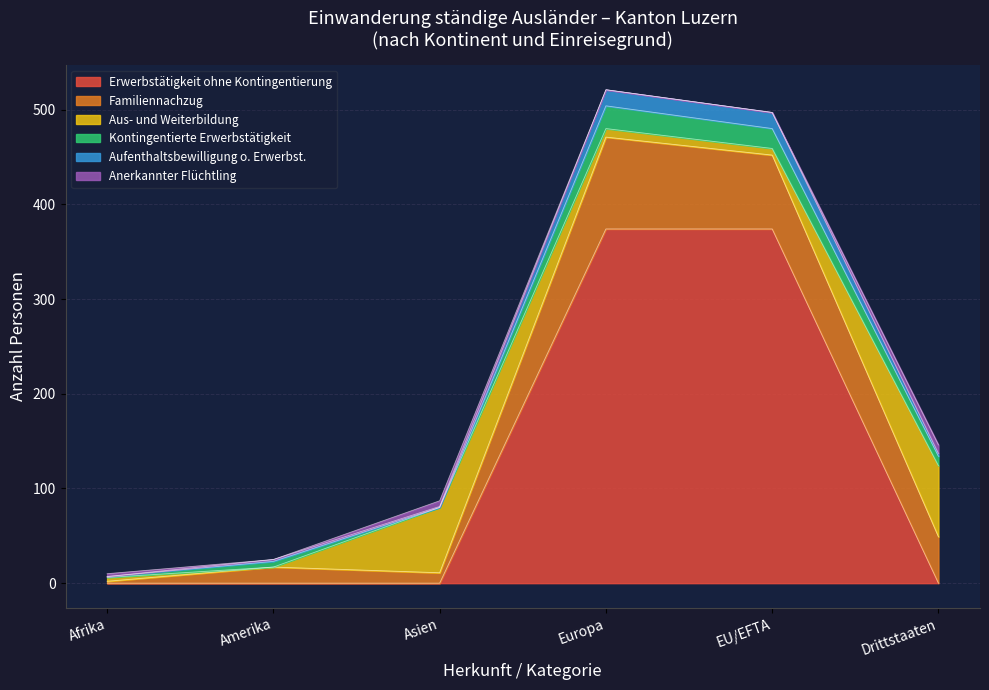

The value of Erwerbstätigkeit ohne Kontingentierung at Amerika is 0. True or false?

True